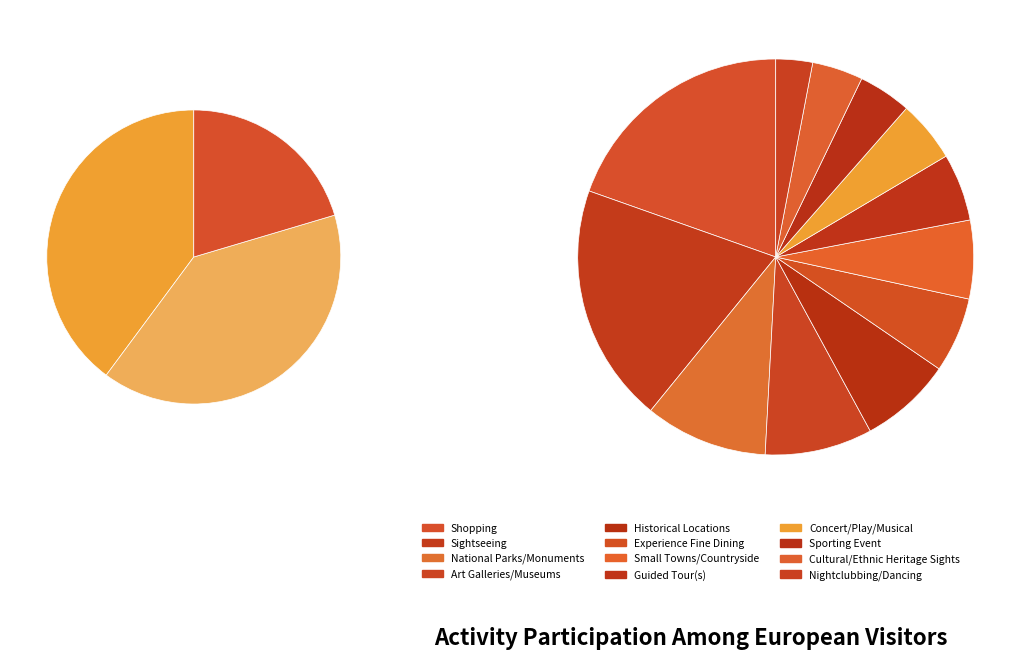

True or false: Sightseeing accounts for 28% of the total.

False